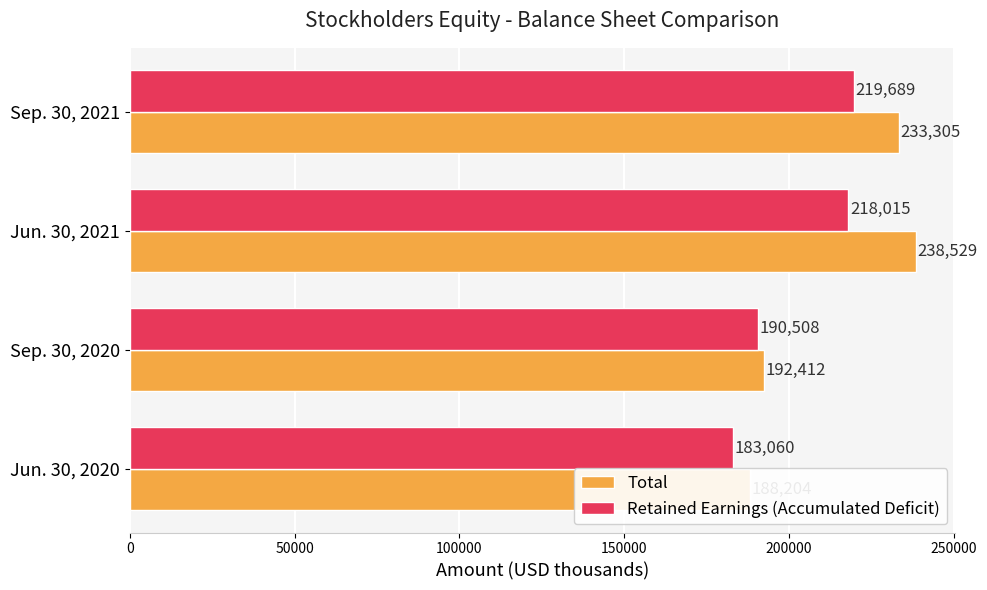

What is the average value of the Total series?

213112